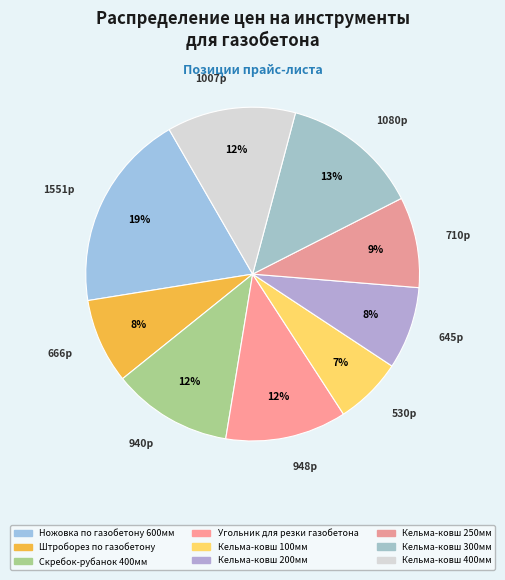

How many segments does this pie chart have?

9